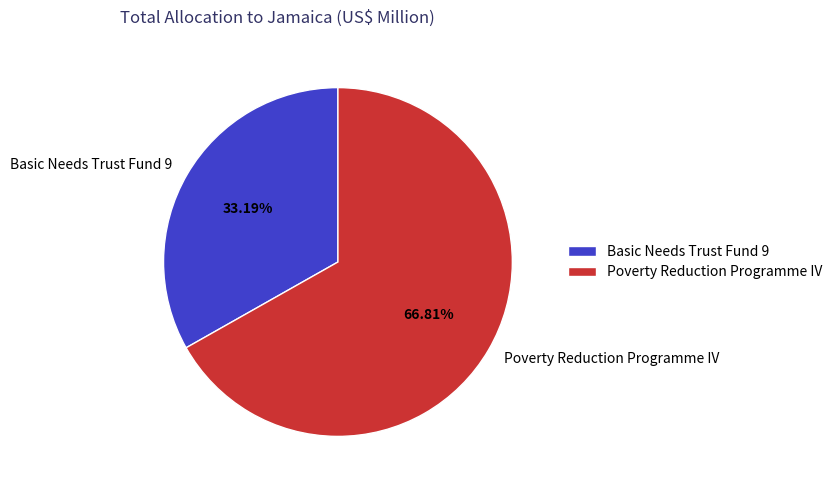

The Poverty Reduction Programme IV slice represents 67% of the pie. True or false?

True